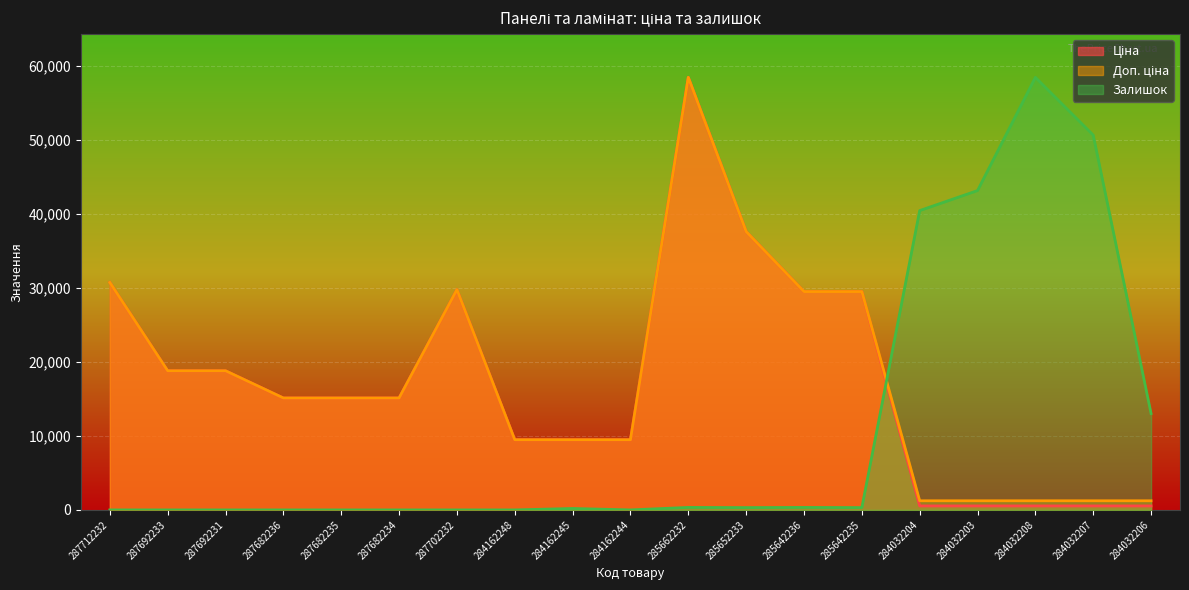

Where does the Залишок series first go above 193?

284162245